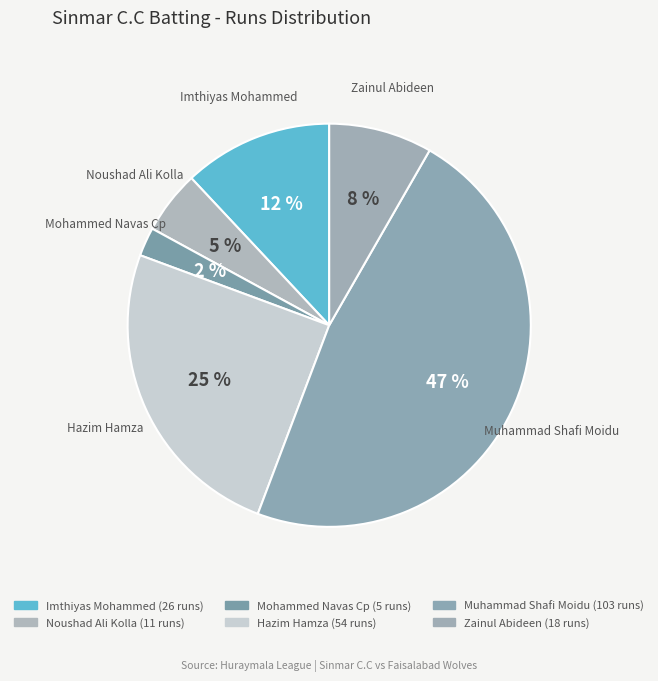

Between Zainul Abideen and Muhammad Shafi Moidu, which is larger?

Muhammad Shafi Moidu